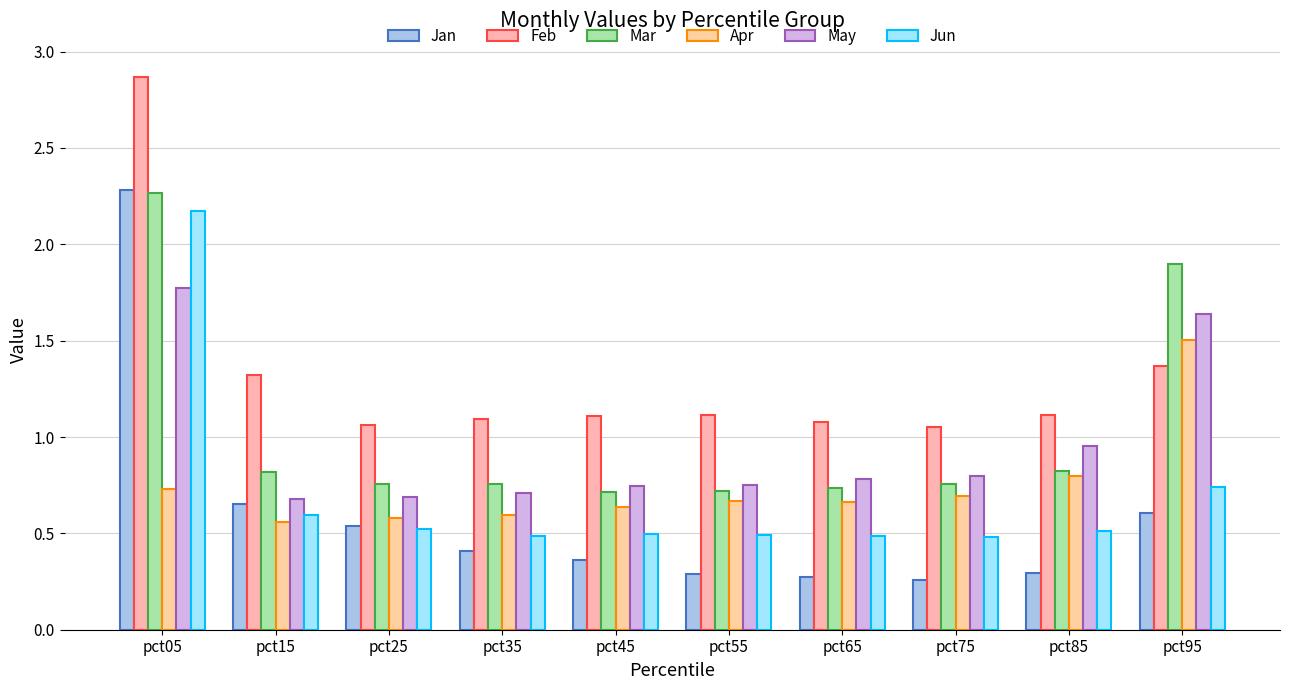

Which has a higher value, pct85 or pct65?

pct85